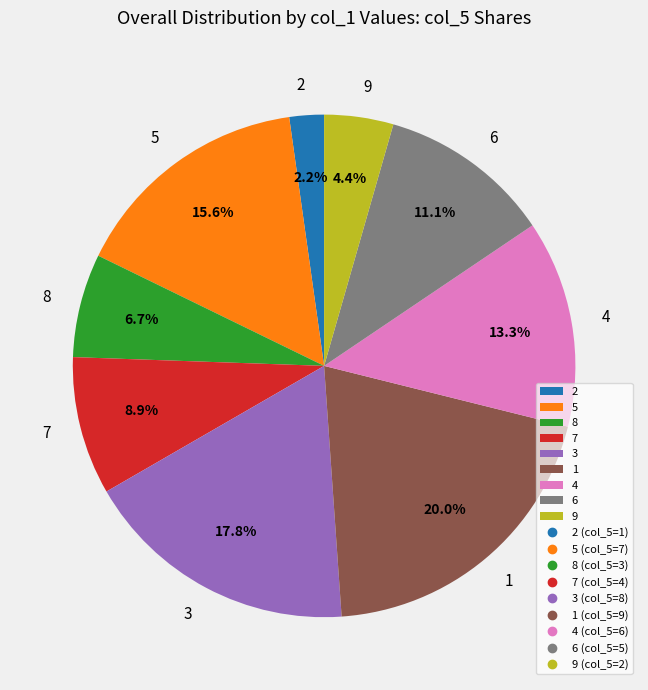

Between 5 and 9, which is larger?

5